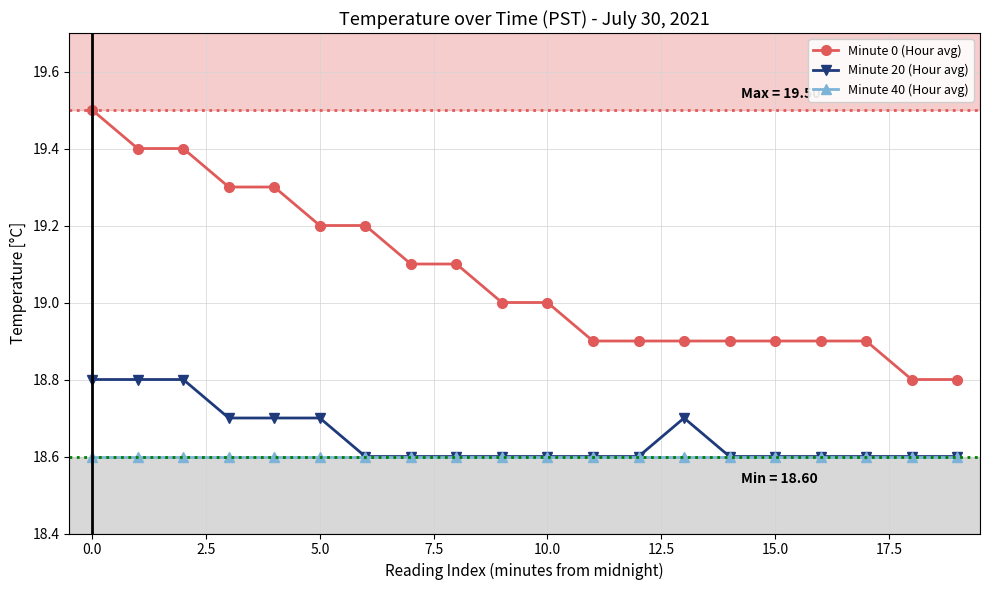

True or false: Minute 40 (Hour avg) and Minute 0 (Hour avg) intersect in this chart.

False